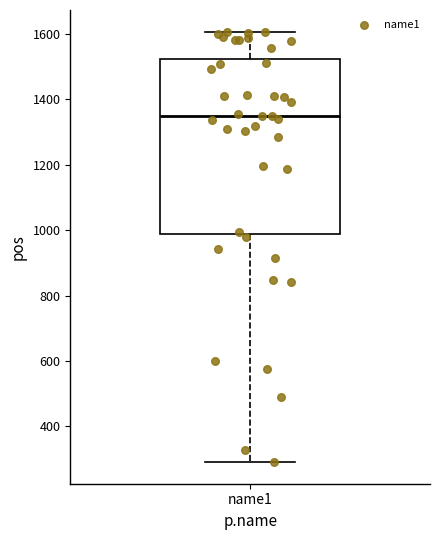

Transcribe this box plot: give where the median line is, the range the box spans, and where the two whiskers end, as read against the y-axis. The values are not printed on the chart, so give them approximately, as read against the axis.

median 1360, box 980 to 1520, whiskers 300 to 1600